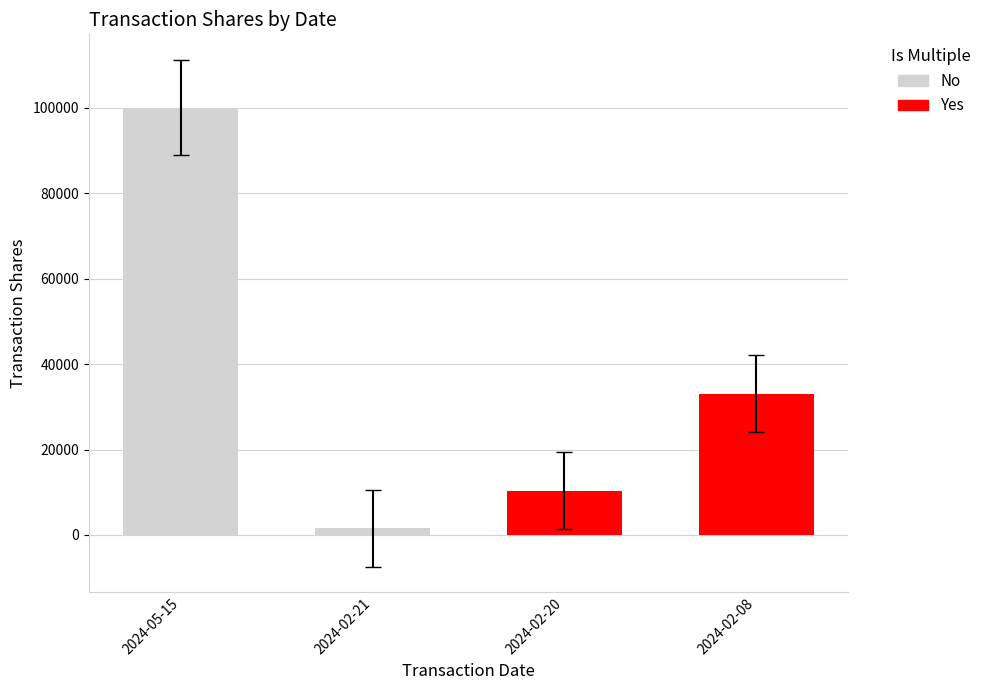

Which category has the highest value across all series?

2024-05-15